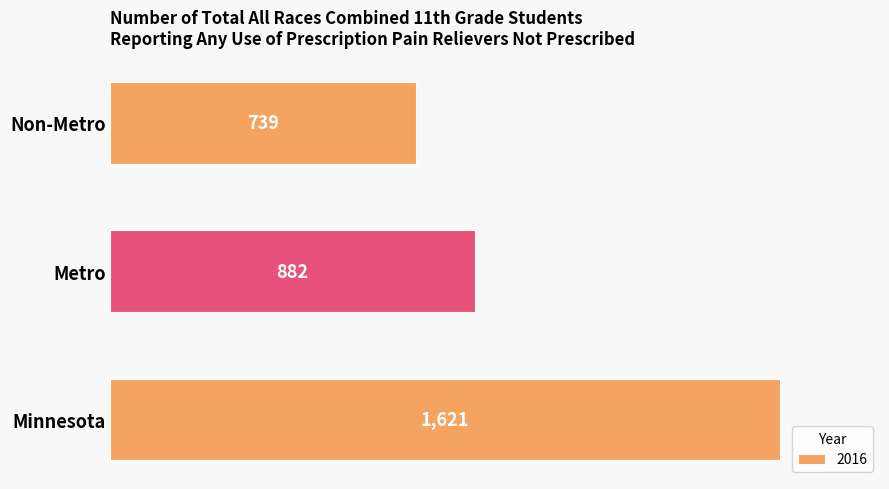

What is the maximum value shown in the chart?

1621